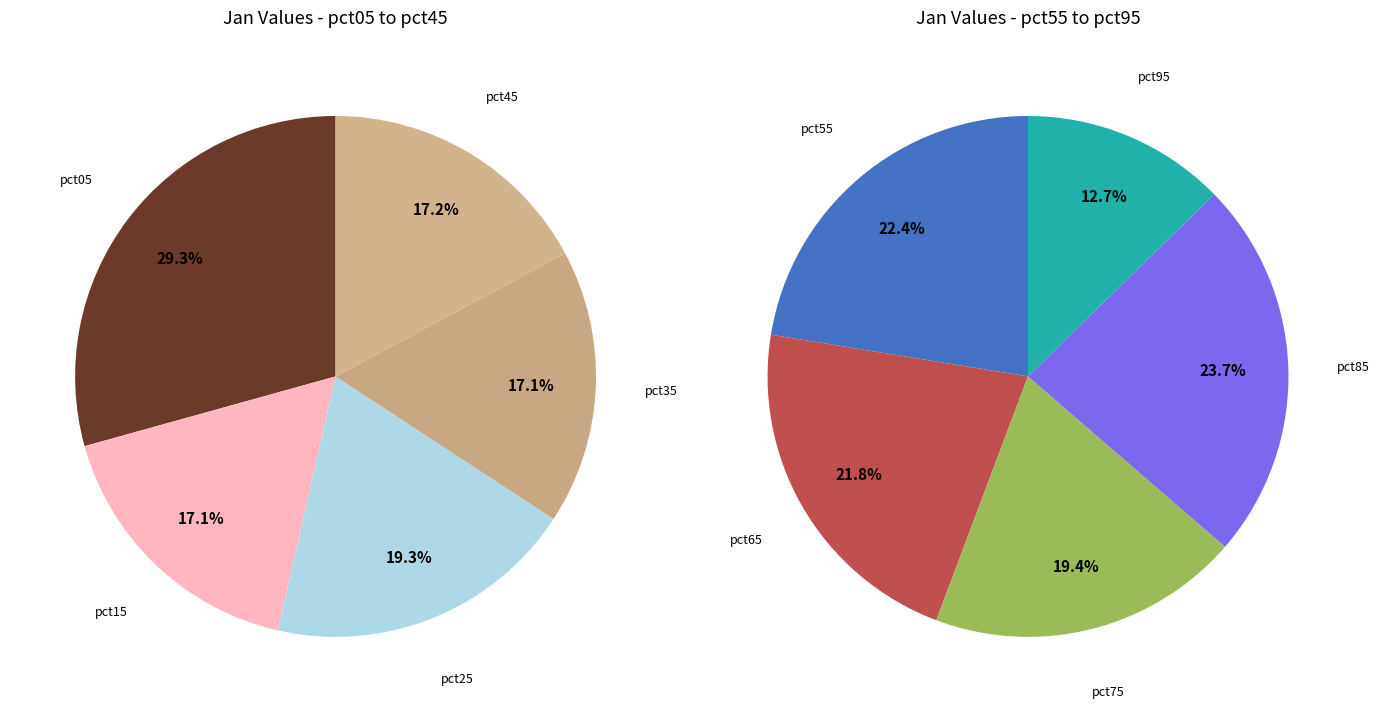

Rank the categories by value from lowest to highest.

pct95, pct75, pct35, pct15, pct45, pct65, pct55, pct25, pct85, pct05